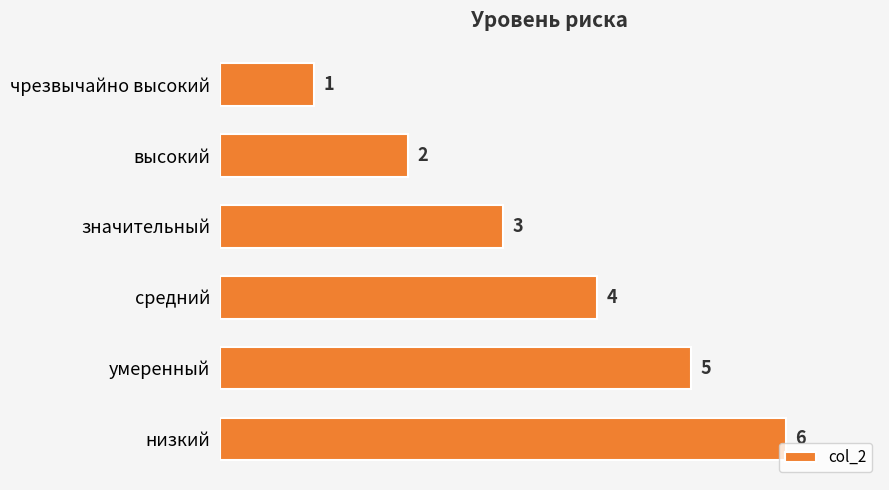

Which has a higher value, высокий or значительный?

значительный